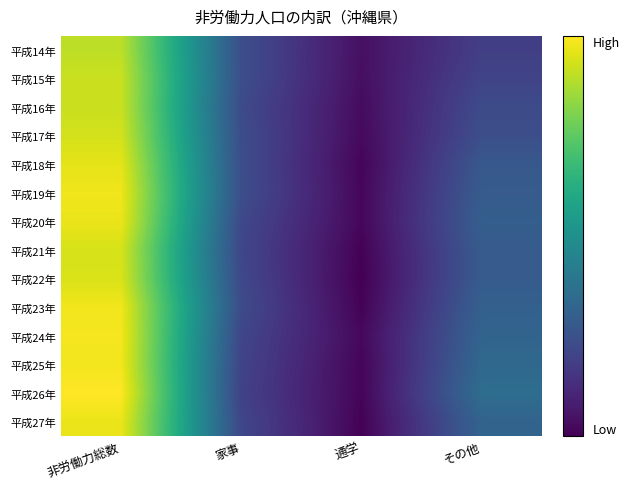

At which category is the sum across all series the highest?

非労働力総数